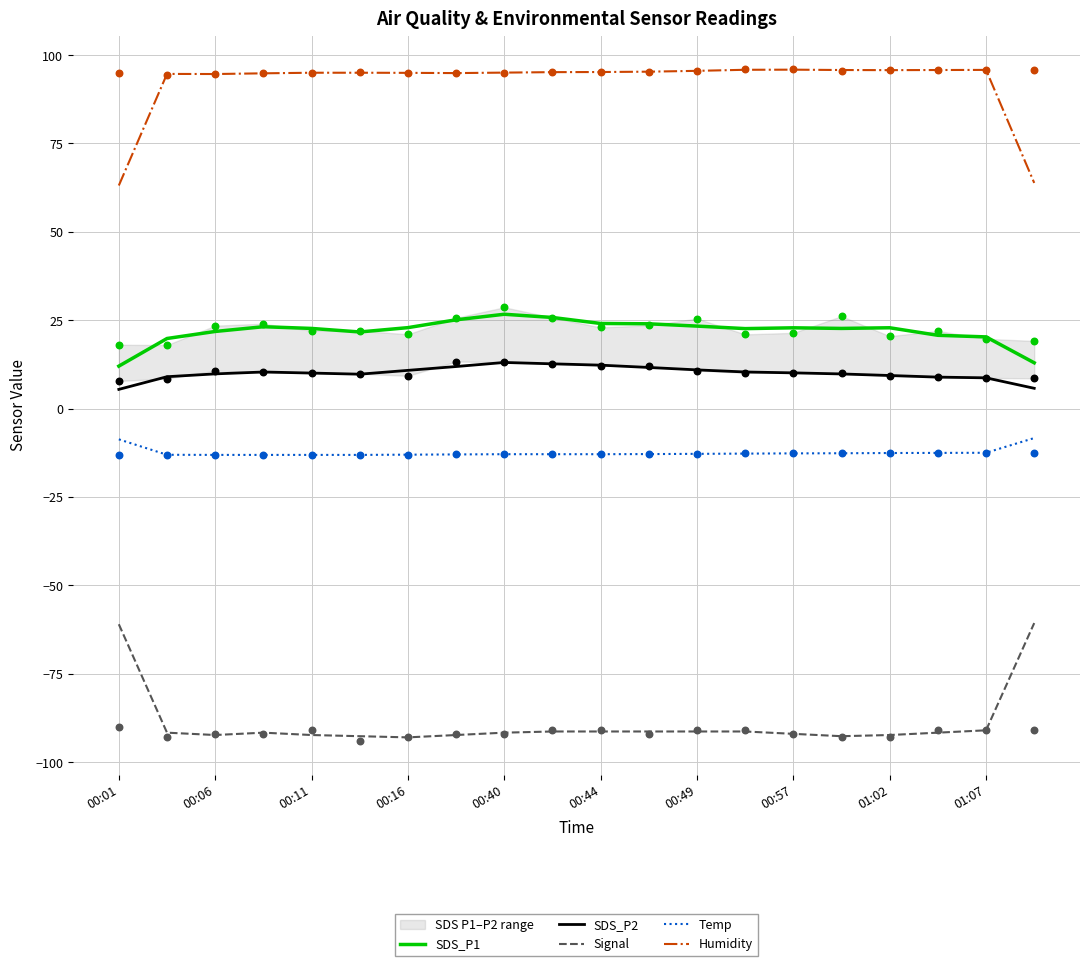

At how many categories does at least one series exceed 0?

20